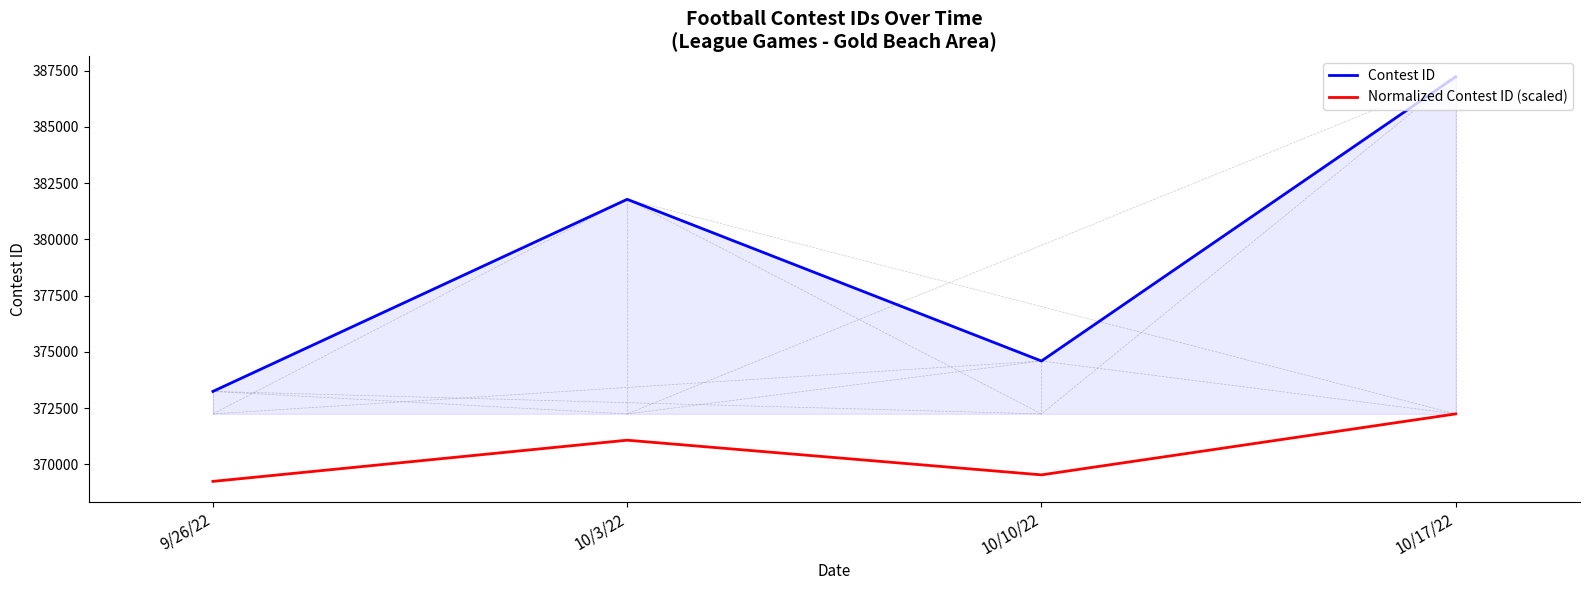

True or false: Normalized Contest ID (scaled) and Contest ID intersect in this chart.

False